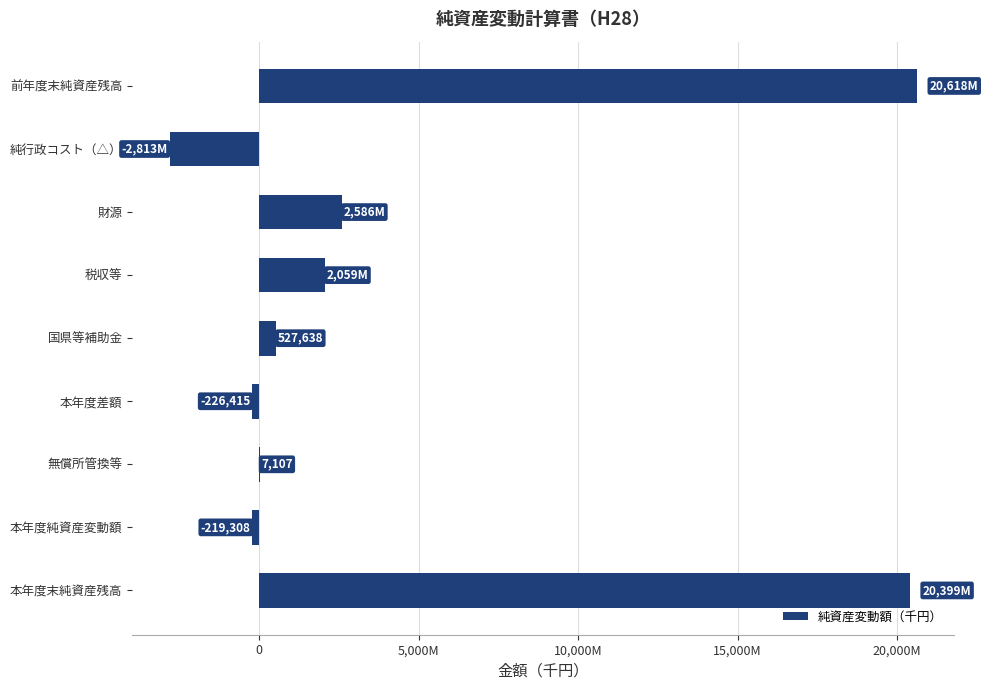

How many negative values are there?

3